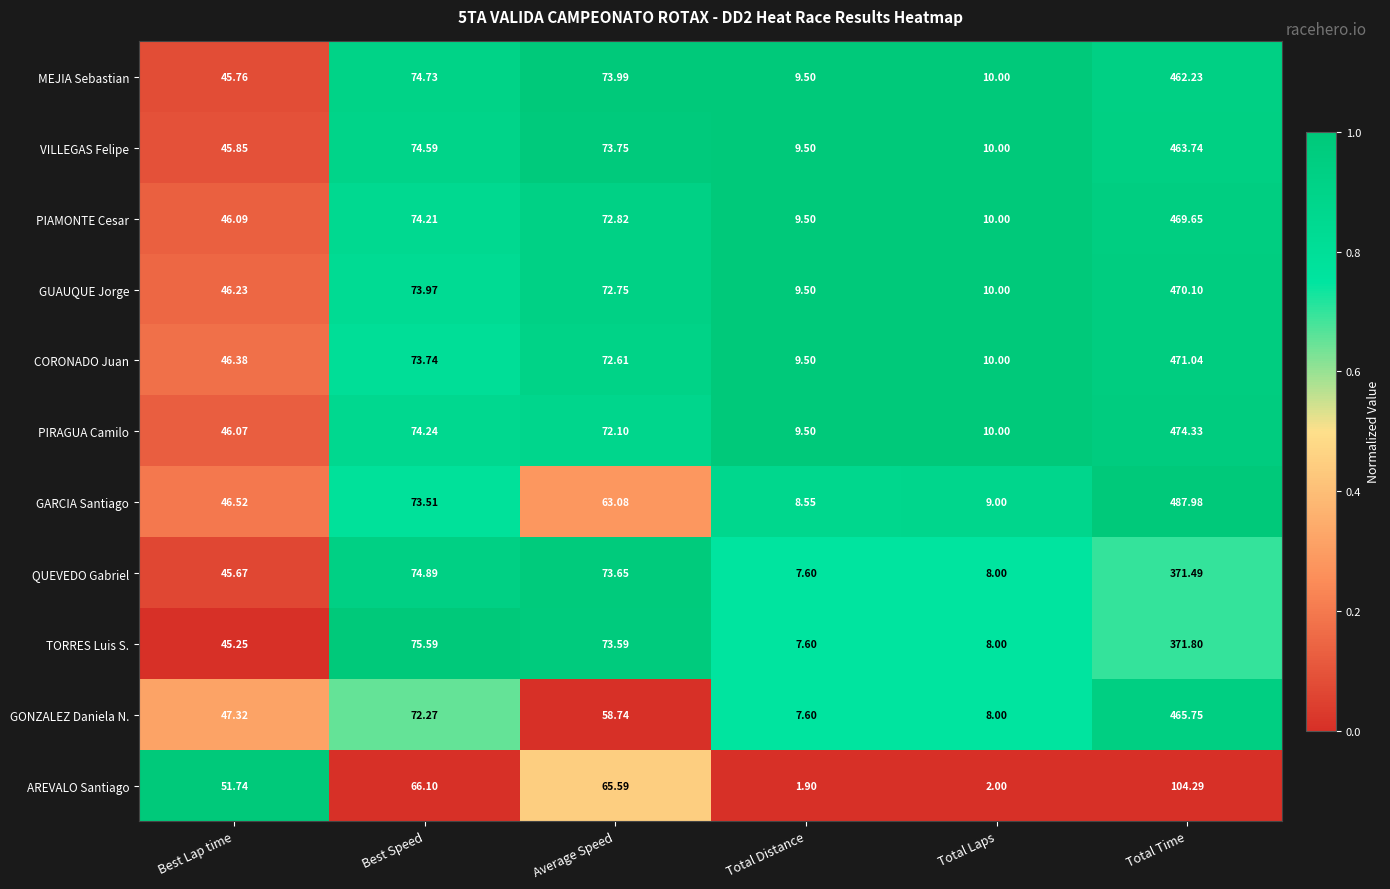

Between Best Speed and Total Laps, which series saw the biggest shift?

TORRES Luis S.